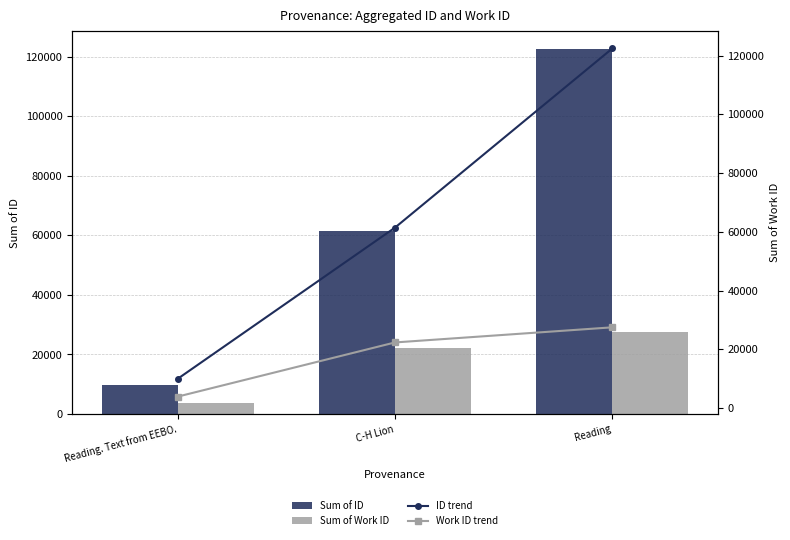

What are all the series names shown in the legend?

Sum of ID, Sum of Work ID, ID trend, Work ID trend